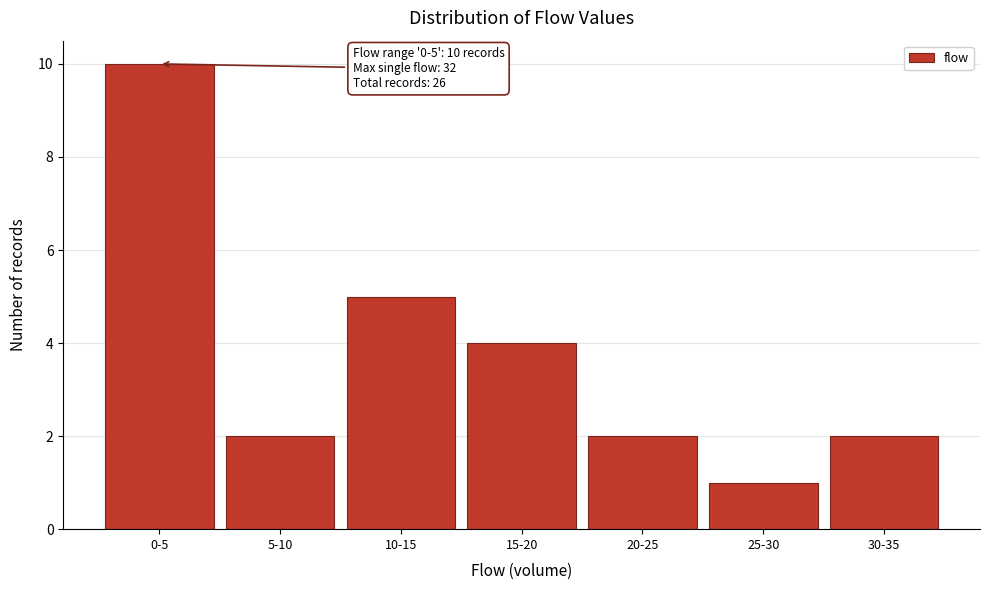

Reading left to right, transcribe all the data shown in this chart.

0-5=10	5-10=2	10-15=5	15-20=4	20-25=2	25-30=1	30-35=2